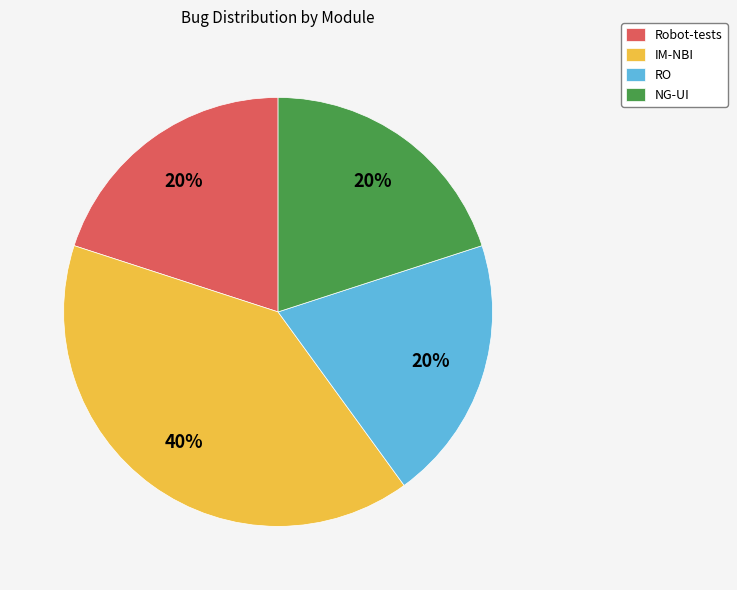

Which slice is the largest?

IM-NBI